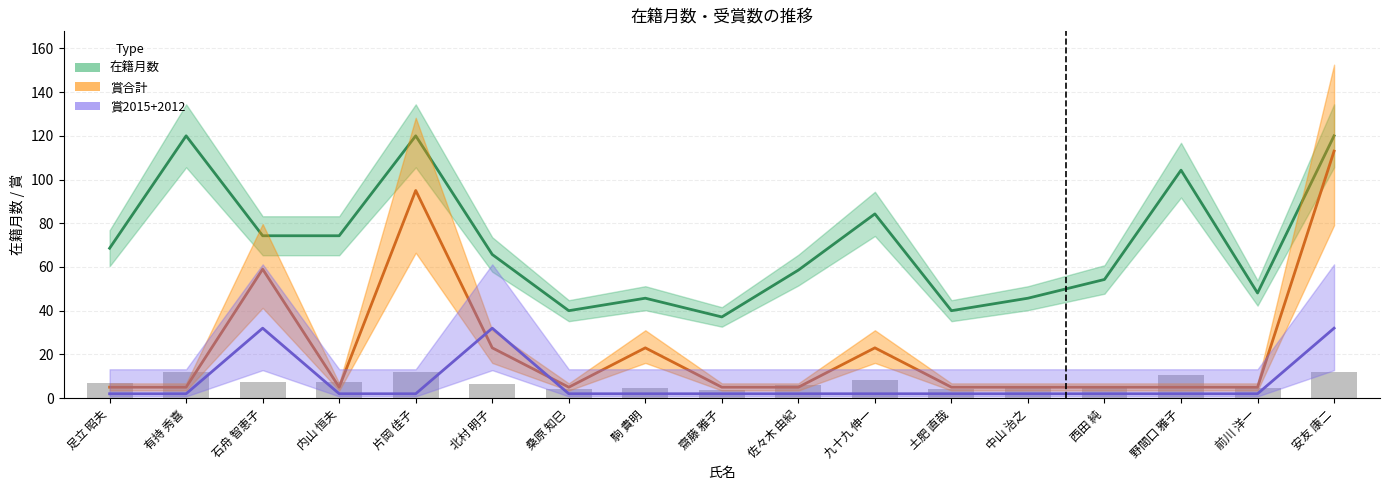

Reading left to right, transcribe all the data shown in this chart.

在籍月数: 68.6	120.0	74.3	74.3	120.0	65.7	40.0	45.7	37.1	58.6	84.3	40.0	45.7	54.3	104.3	48.1	120.0
賞合計: 5.0	5.0	59.0	5.0	95.0	23.0	5.0	23.0	5.0	5.0	23.0	5.0	5.0	5.0	5.0	5.0	113.0
賞2015+2012: 2.0	2.0	32.0	2.0	2.0	32.0	2.0	2.0	2.0	2.0	2.0	2.0	2.0	2.0	2.0	2.0	32.0